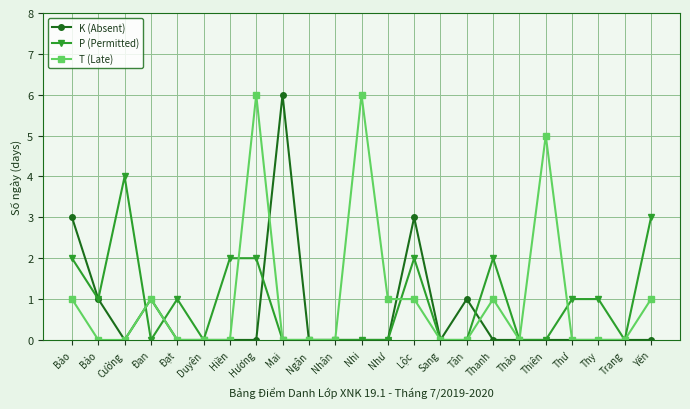

How many lines are shown in the chart?

3